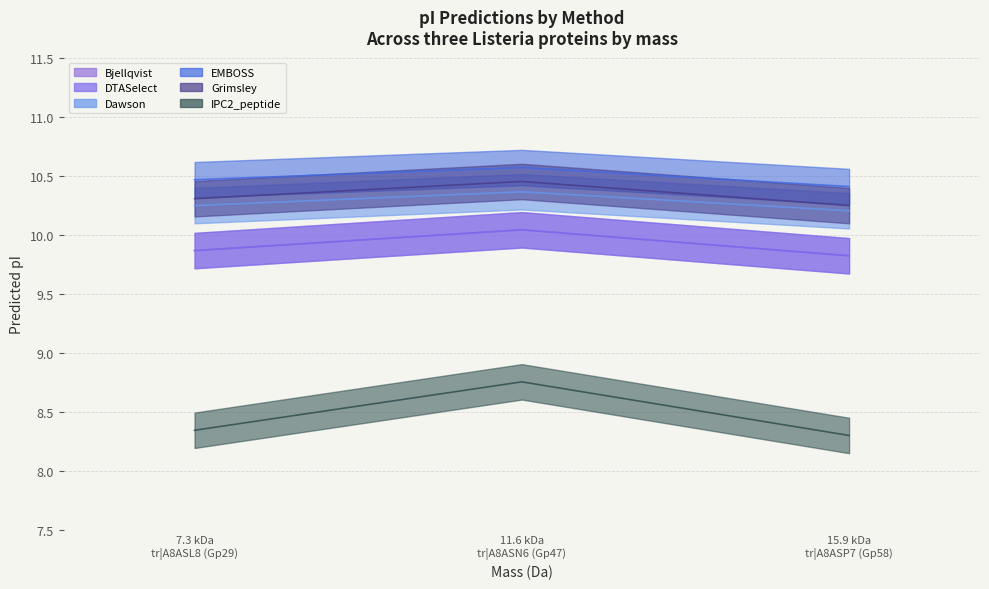

Reading left to right, what are all the values shown in this chart?

Bjellqvist: 9.9	10.0	9.8
DTASelect: 9.9	10.0	9.8
Dawson: 10.2	10.4	10.2
EMBOSS: 10.5	10.6	10.4
Grimsley: 10.3	10.5	10.2
IPC2_peptide: 8.3	8.8	8.3